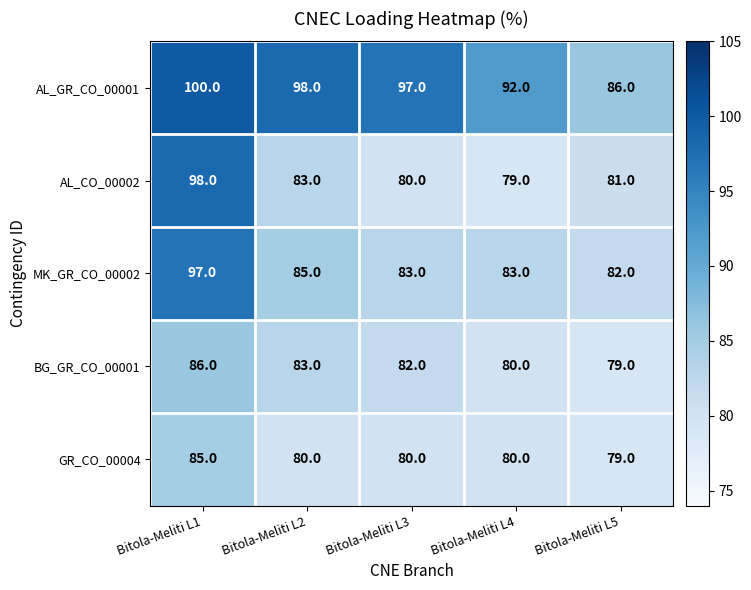

What is the lowest value of the AL_CO_00002 series?

79